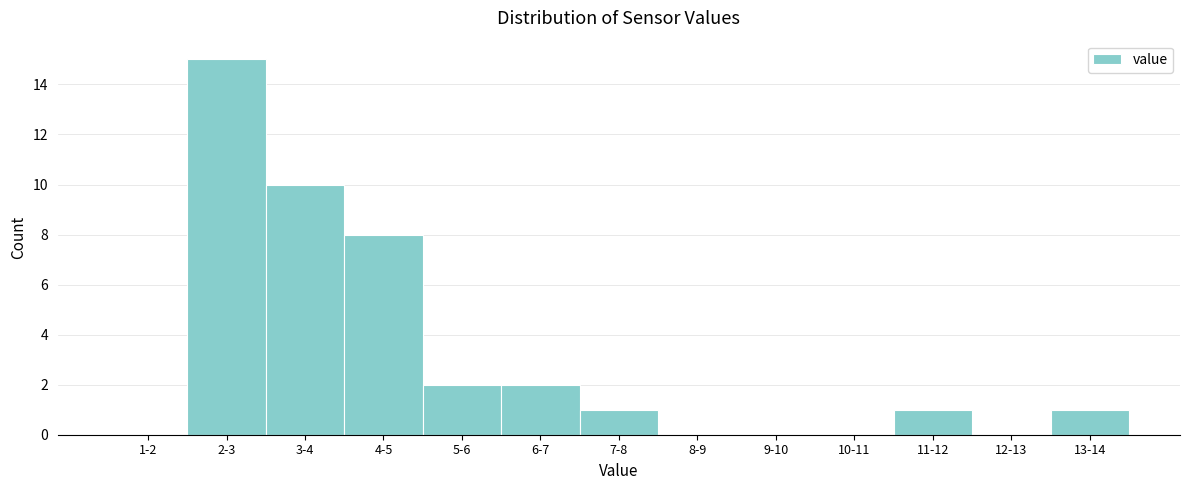

Reading right to left, what are all the values shown in this chart?

13-14=1	12-13=0	11-12=1	10-11=0	9-10=0	8-9=0	7-8=1	6-7=2	5-6=2	4-5=8	3-4=10	2-3=15	1-2=0